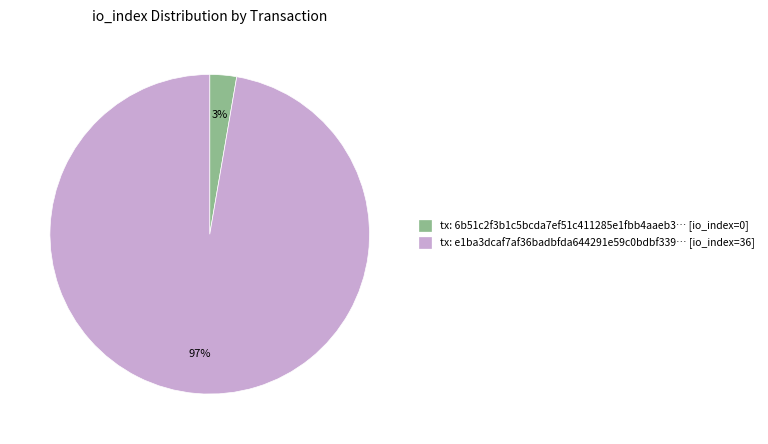

Between tx: 6b51c2f3b1c5bcda7ef51c411285e1fbb4aaeb3… [io_index=0] and tx: e1ba3dcaf7af36badbfda644291e59c0bdbf339… [io_index=36], which is larger?

tx: e1ba3dcaf7af36badbfda644291e59c0bdbf339… [io_index=36]